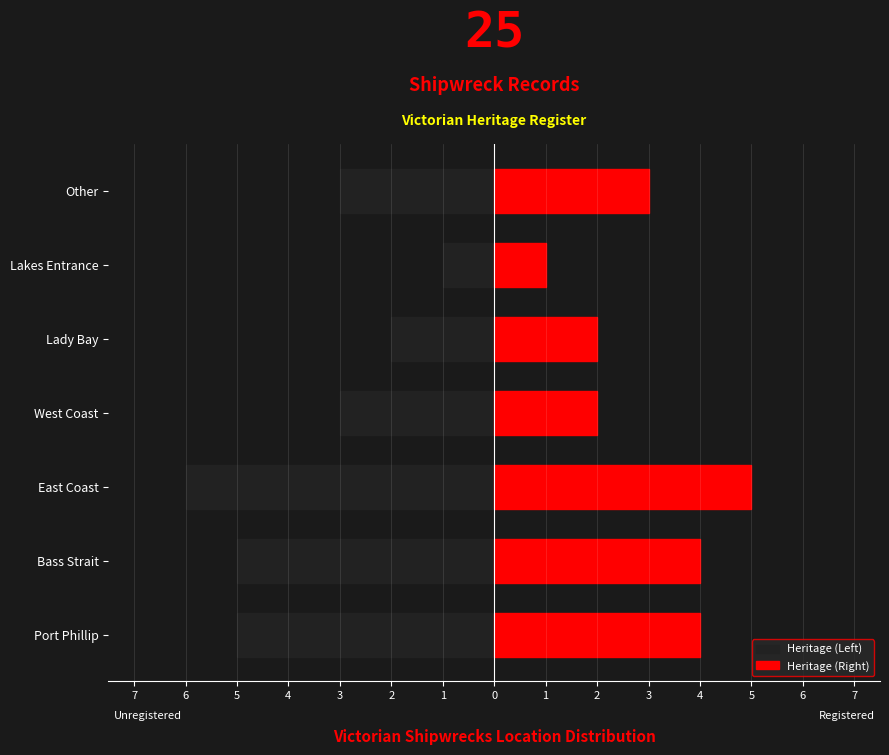

How many data points in Heritage (Left) are less than -3?

3